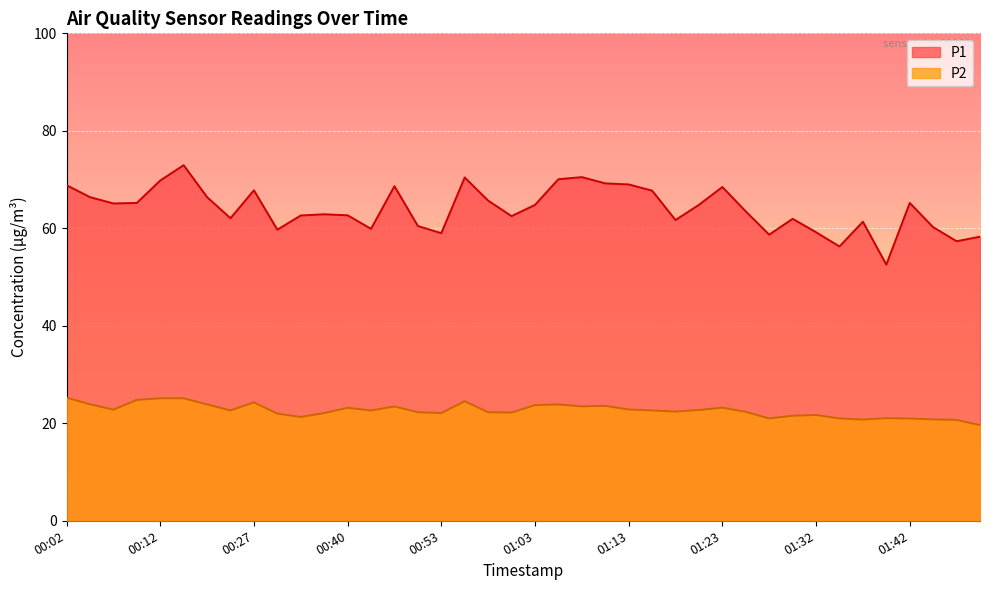

Which category has the highest value across all series?

00:14